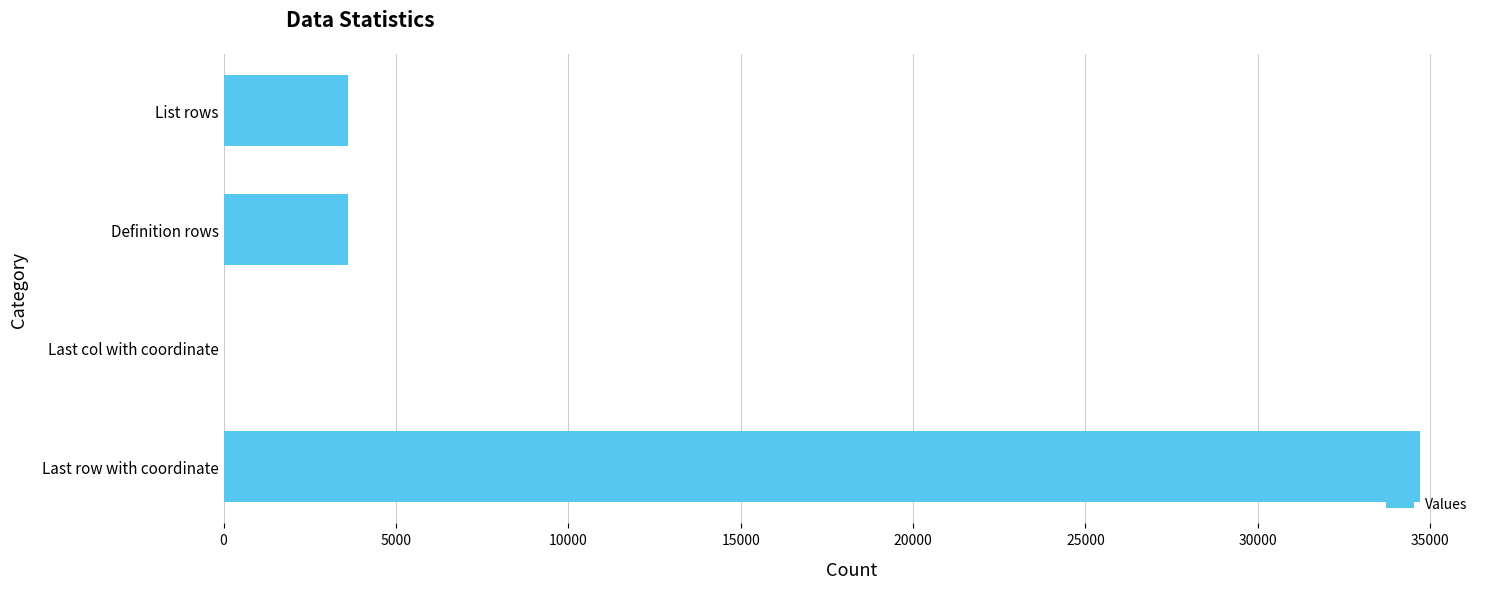

The value at List rows is 3606. True or false?

True